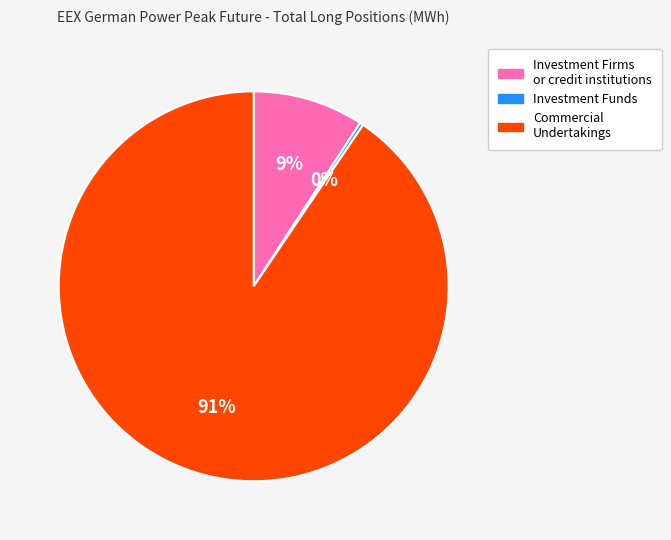

Is there a majority slice in this chart?

Yes